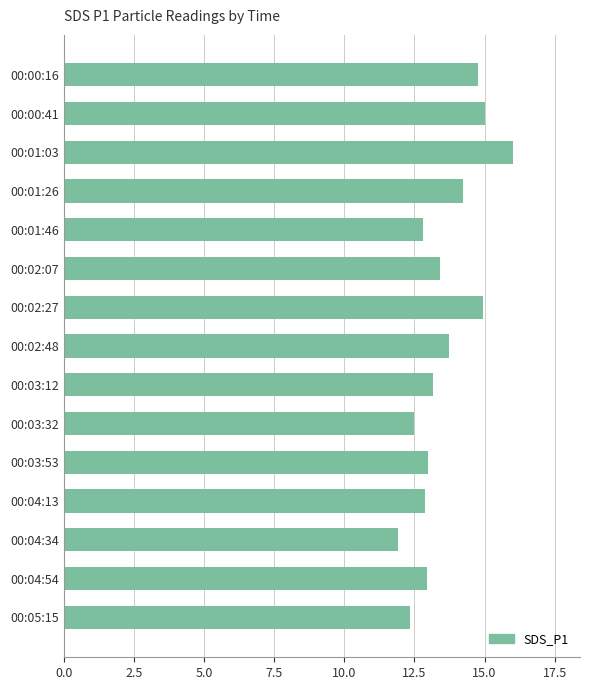

What is the smallest value displayed?

11.9